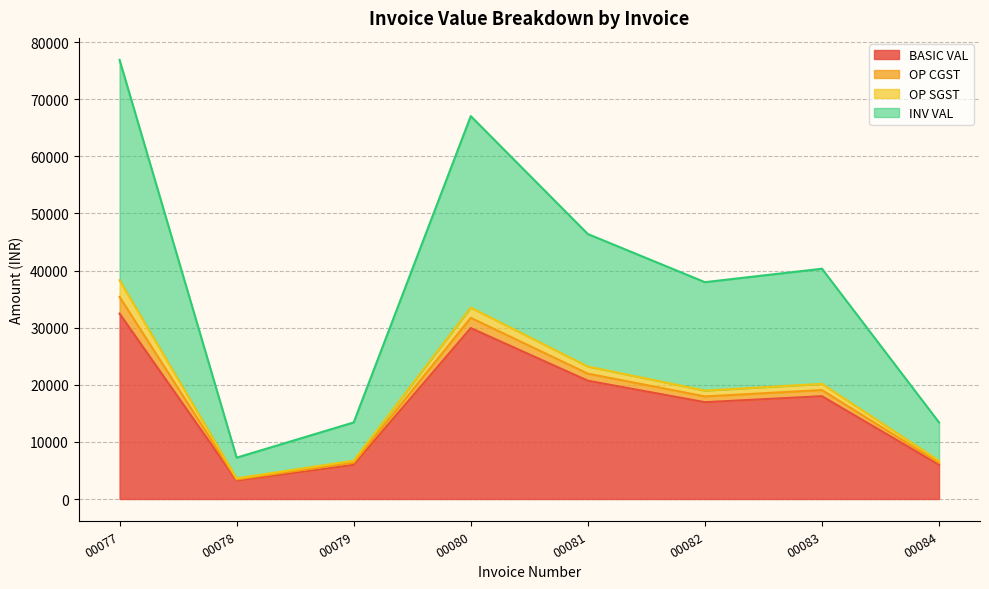

What is the minimum value for INV VAL?

7240.7